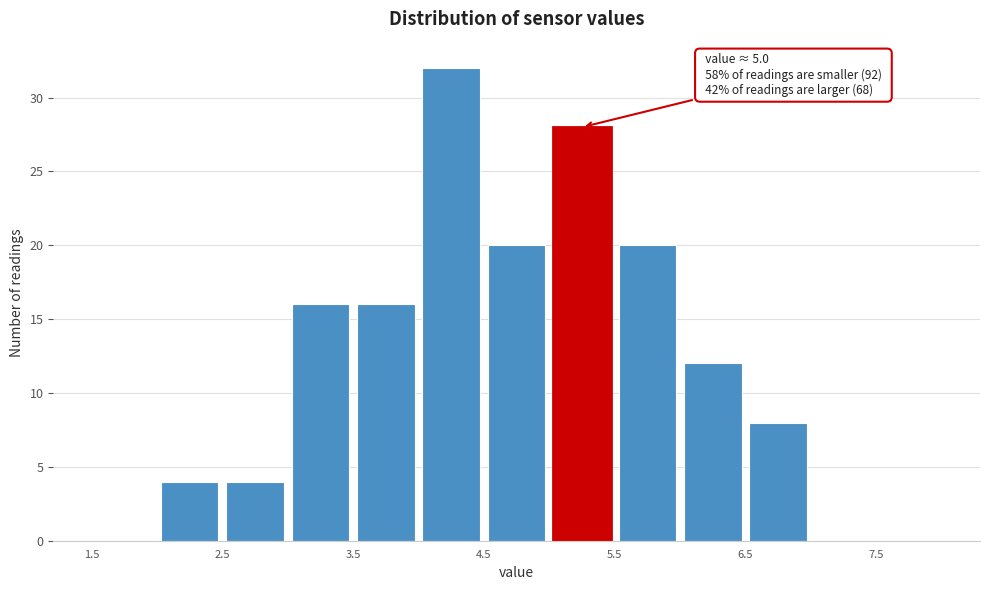

Which range on the x-axis has the tallest bar?

4.0 to 4.5